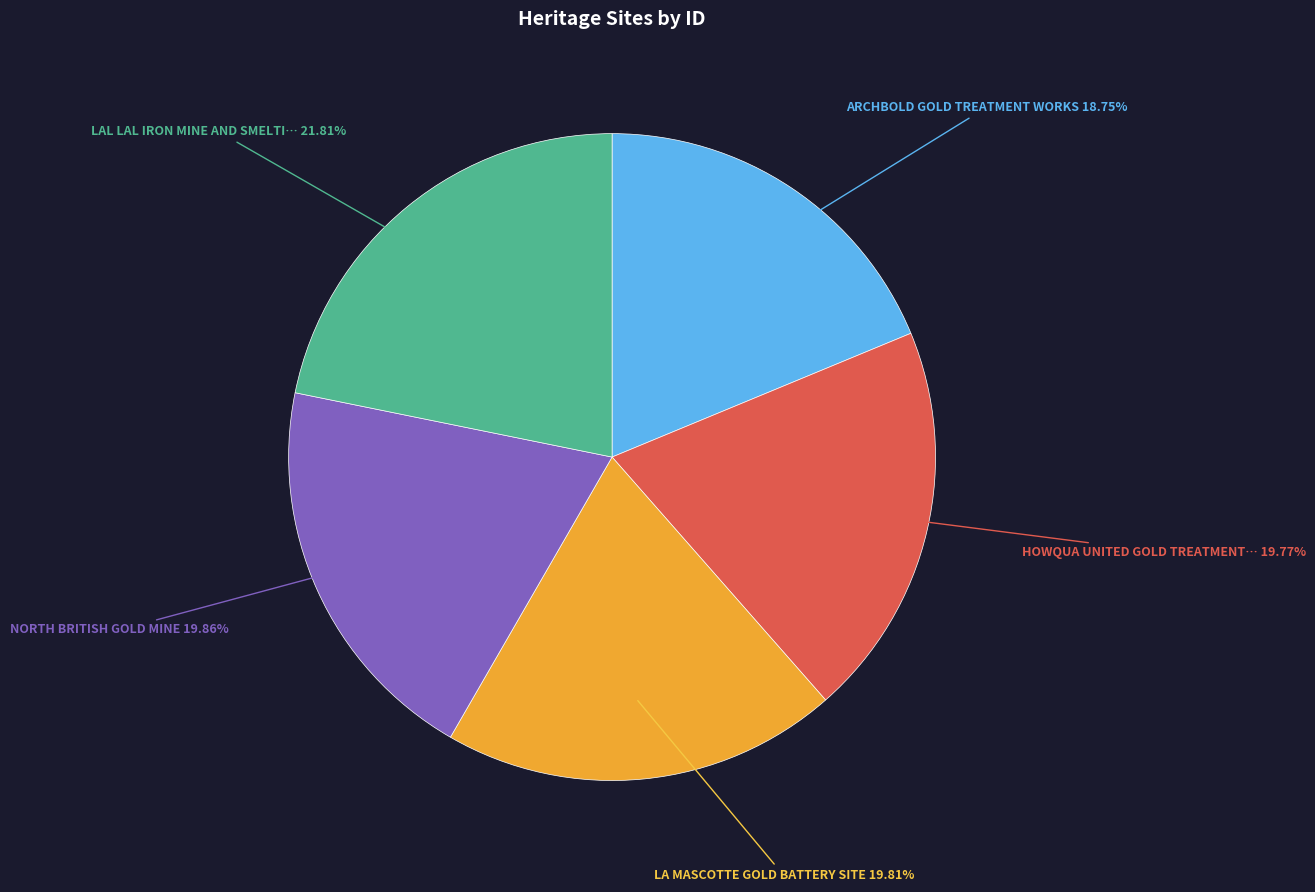

Is there a majority slice in this chart?

No